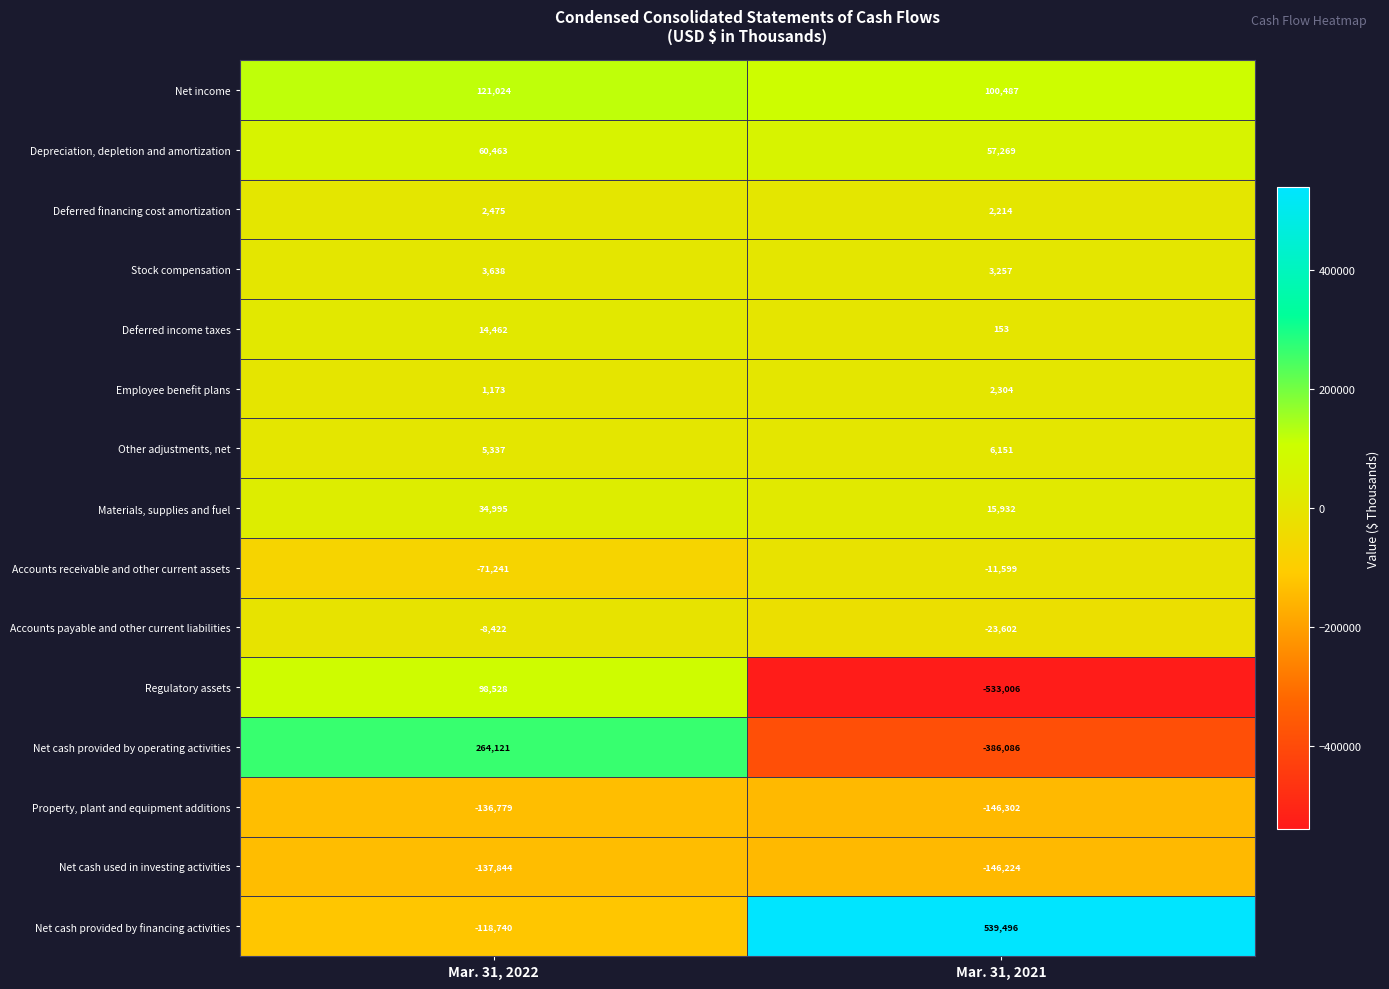

Between Mar. 31, 2022 and Mar. 31, 2021, which series saw the biggest shift?

Net cash provided by financing activities